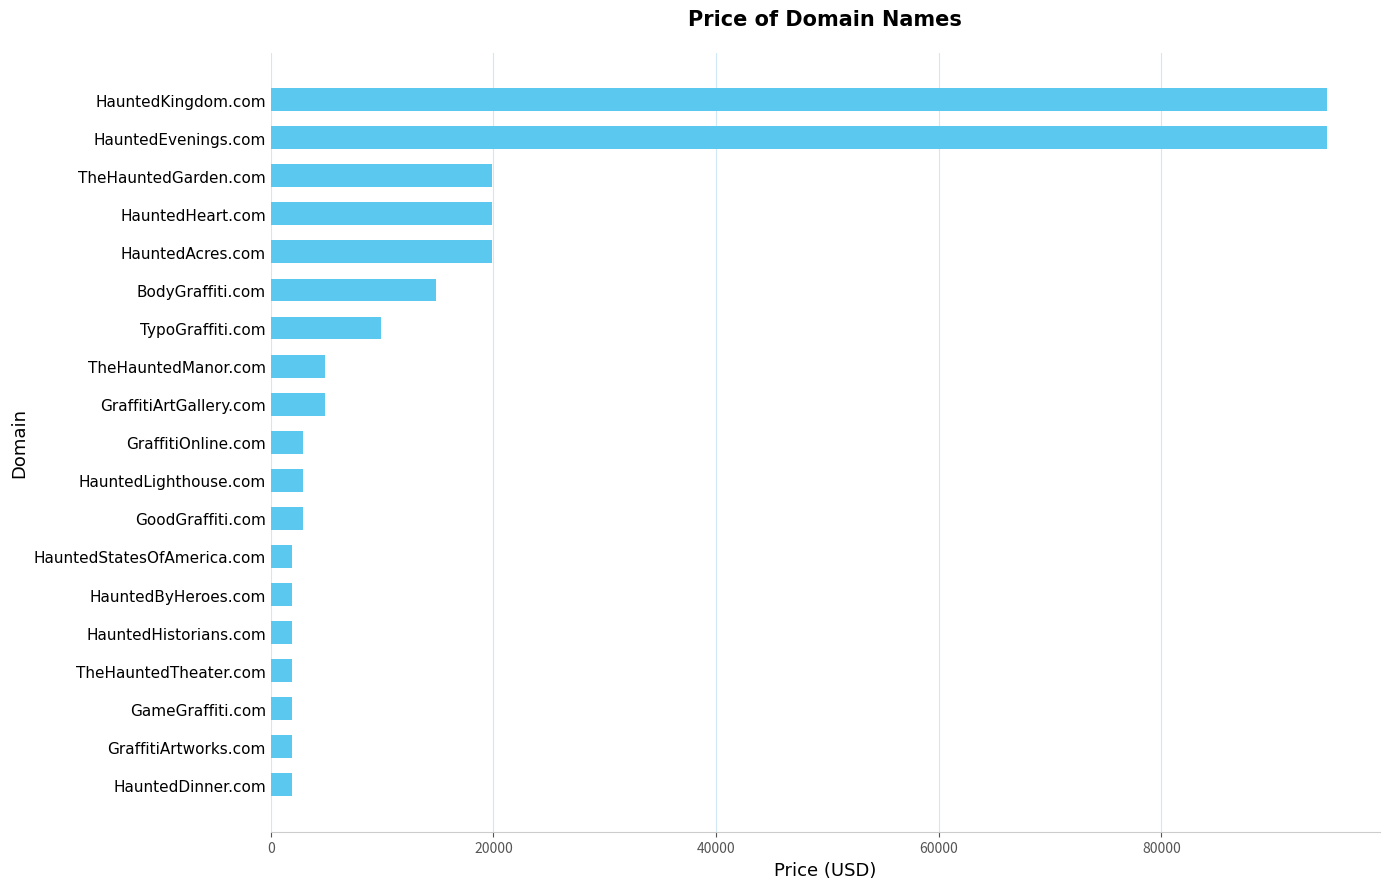

How many bars are there in total?

19